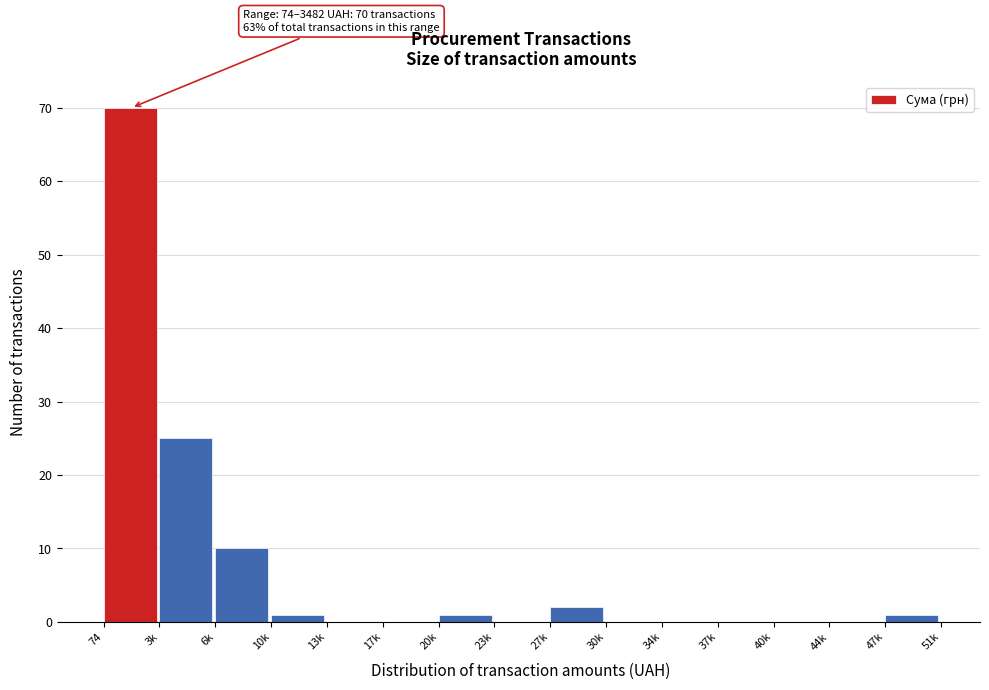

Reading left to right, transcribe all the data shown in this chart.

74=70	3k=25	6k=10	10k=1	13k=0	17k=0	20k=1	23k=0	27k=2	30k=0	34k=0	37k=0	40k=0	44k=0	47k=1